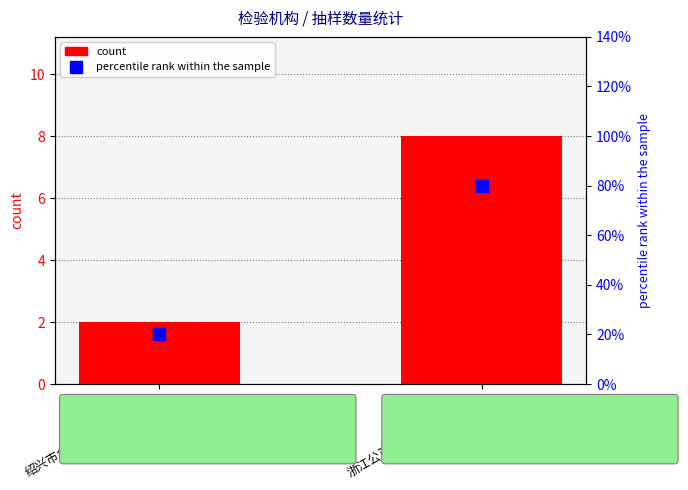

Reading left to right, extract all data points from this chart.

count: 绍兴市食品药品检验研究院=2	浙江公正检验中心有限公司=8
percentile rank within the sample: 绍兴市食品药品检验研究院=20	浙江公正检验中心有限公司=80